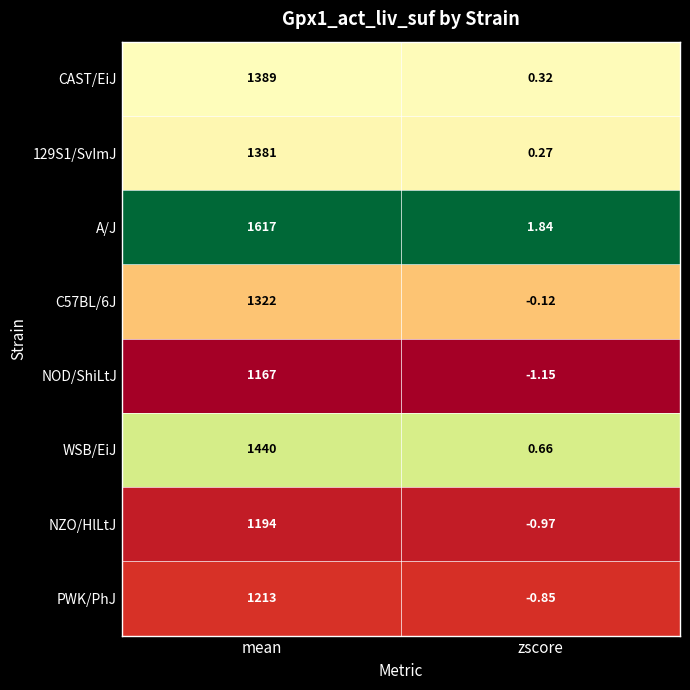

Rank the series by their maximum value, from highest to lowest.

A/J, WSB/EiJ, CAST/EiJ, 129S1/SvImJ, C57BL/6J, PWK/PhJ, NZO/HlLtJ, NOD/ShiLtJ